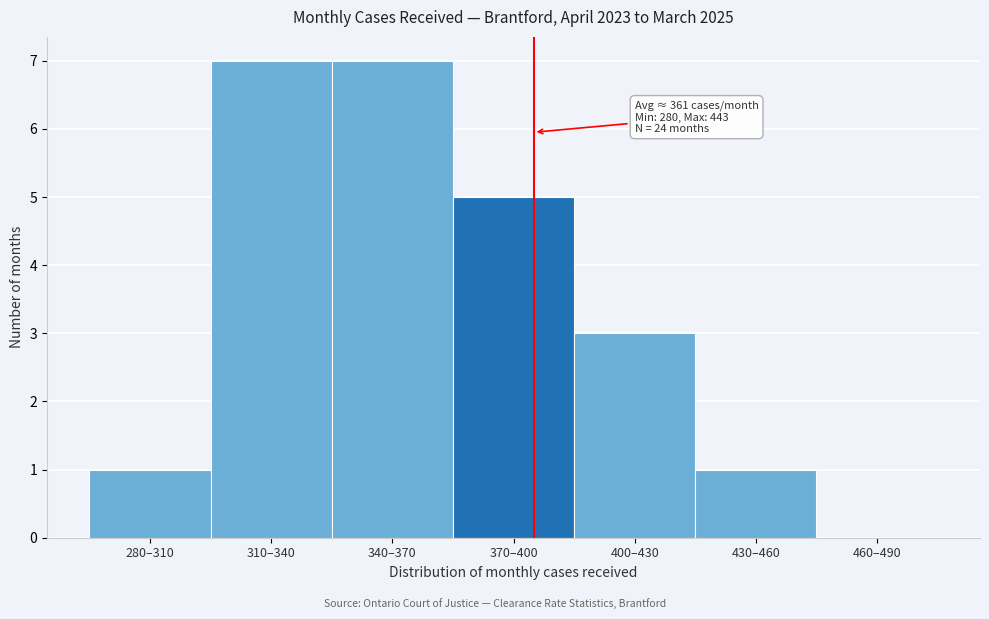

Reading left to right, what are all the values shown in this chart?

280–310=1	310–340=7	340–370=7	370–400=5	400–430=3	430–460=1	460–490=0